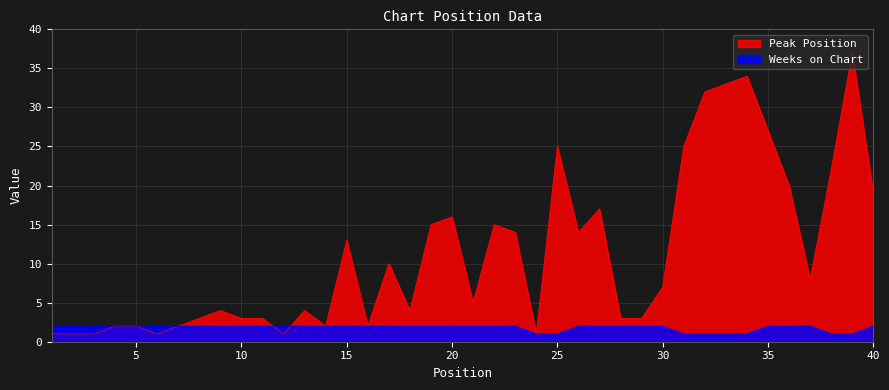

Rank the series by their average value, from highest to lowest.

Peak Position, Weeks on Chart